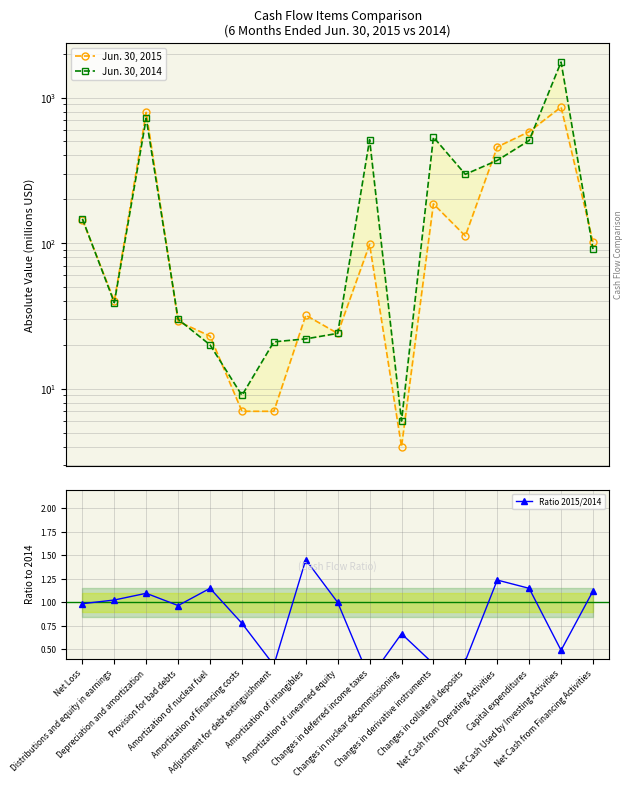

True or false: Ratio 2015/2014 has more than 0 interior local peaks.

True